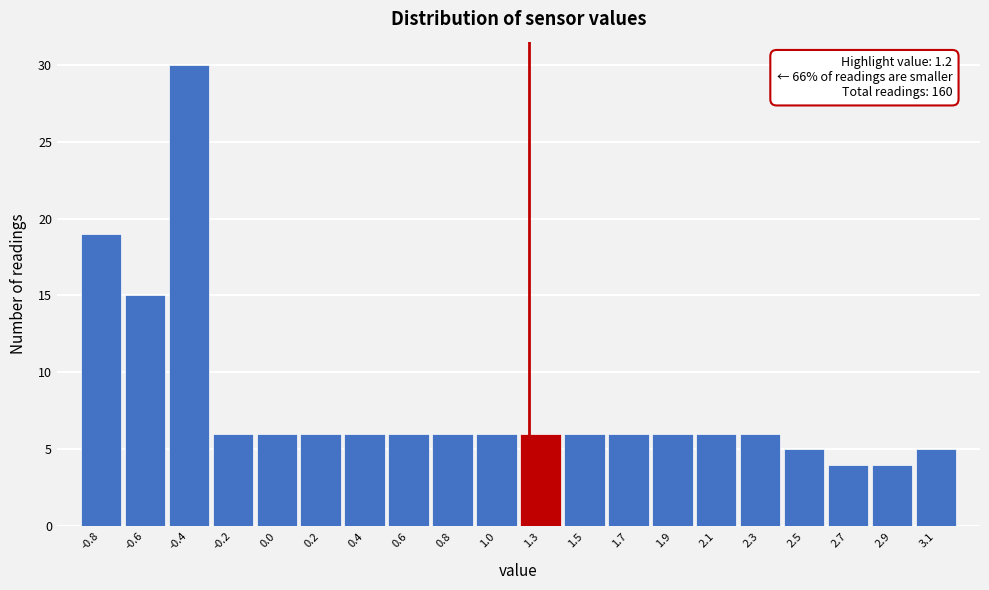

Reading left to right, what are all the values shown in this chart?

19	15	30	6	6	6	6	6	6	6	6	6	6	6	6	6	5	4	4	5